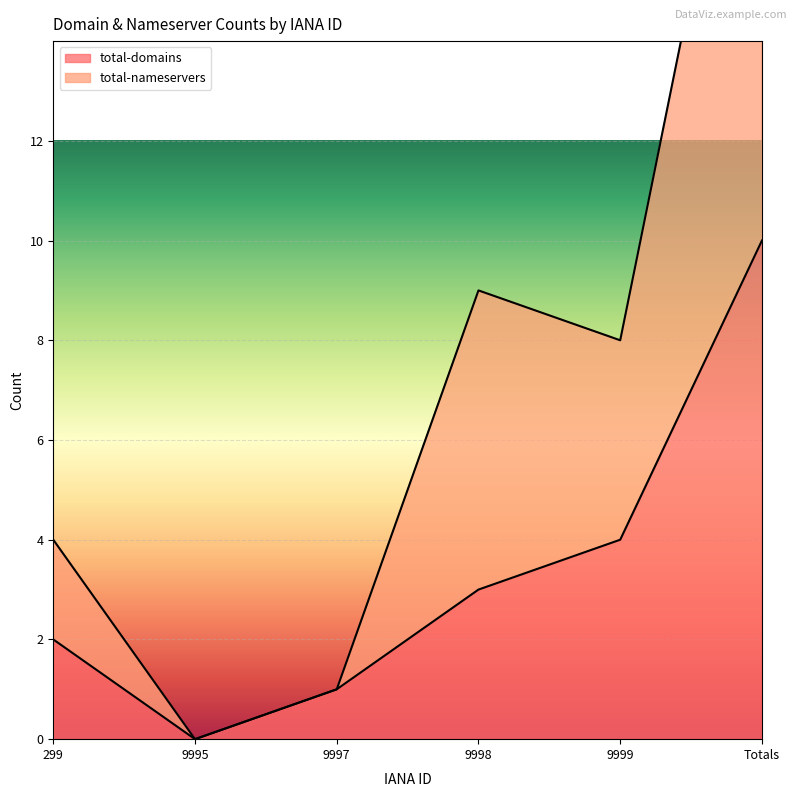

At how many categories does at least one series exceed 9?

1